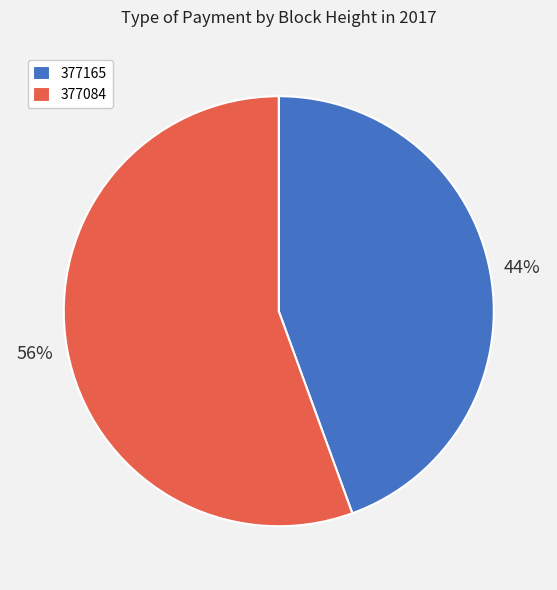

To the nearest percent, what is the combined percentage of 377165 and 377084?

100%